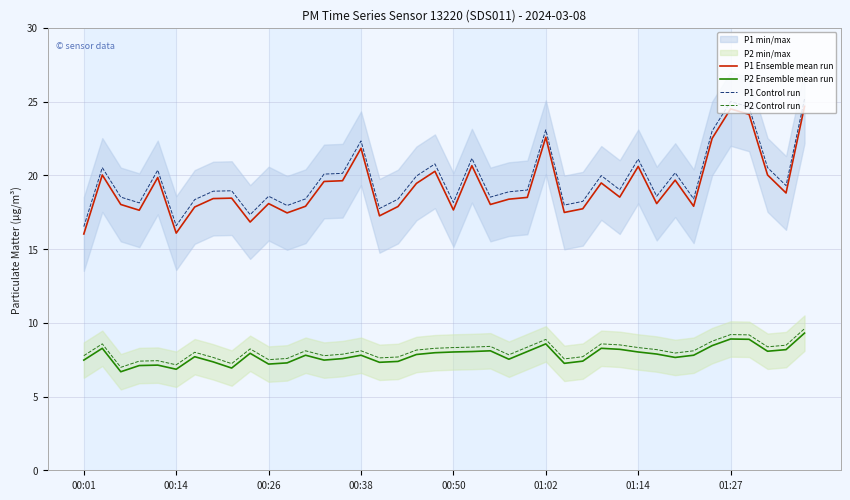

Reading left to right, what are all the values shown in this chart?

P1 Ensemble mean run: 16.0	20.0	18.0	17.6	19.9	16.1	17.9	18.4	18.4	16.8	18.1	17.4	17.9	19.6	19.6	21.8	17.2	17.9	19.4	20.3	17.6	20.6	18.0	18.4	18.5	22.6	17.5	17.7	19.5	18.5	20.6	18.1	19.7	17.9	22.5	24.5	24.1	20.0	18.8	24.7
P2 Ensemble mean run: 7.5	8.3	6.7	7.1	7.1	6.8	7.7	7.3	6.9	7.9	7.2	7.3	7.8	7.5	7.6	7.8	7.3	7.4	7.8	8.0	8.0	8.1	8.1	7.5	8.1	8.6	7.2	7.4	8.3	8.2	8.0	7.9	7.7	7.8	8.4	8.9	8.9	8.1	8.2	9.3
P1 Control run: 16.5	20.5	18.5	18.1	20.4	16.6	18.4	18.9	18.9	17.3	18.6	17.9	18.4	20.1	20.1	22.3	17.8	18.4	19.9	20.8	18.1	21.1	18.5	18.9	19.0	23.1	18.0	18.2	20.0	19.0	21.1	18.6	20.2	18.4	23.0	25.0	24.6	20.5	19.3	25.2
P2 Control run: 7.8	8.6	7.0	7.4	7.4	7.1	8.0	7.6	7.2	8.2	7.5	7.6	8.1	7.8	7.9	8.1	7.6	7.7	8.2	8.3	8.3	8.4	8.4	7.8	8.4	8.9	7.5	7.7	8.6	8.5	8.3	8.2	8.0	8.1	8.8	9.2	9.2	8.4	8.5	9.6